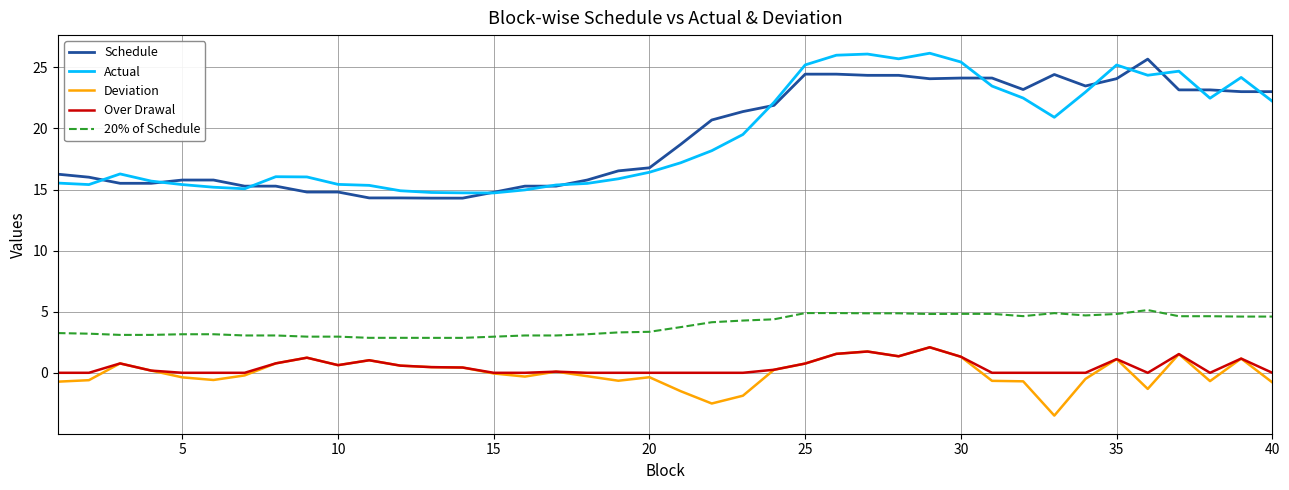

What is the minimum value shown in the chart?

-3.5